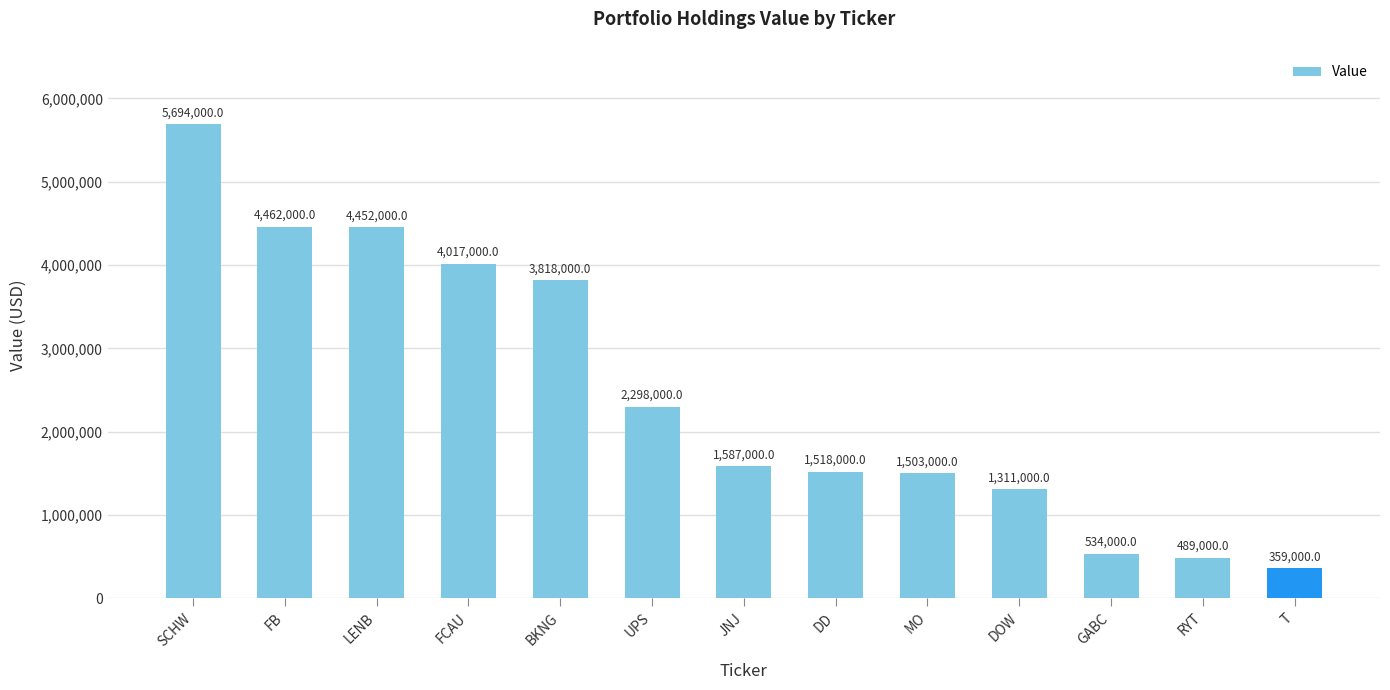

What is the difference between the maximum and second lowest values?

5205000